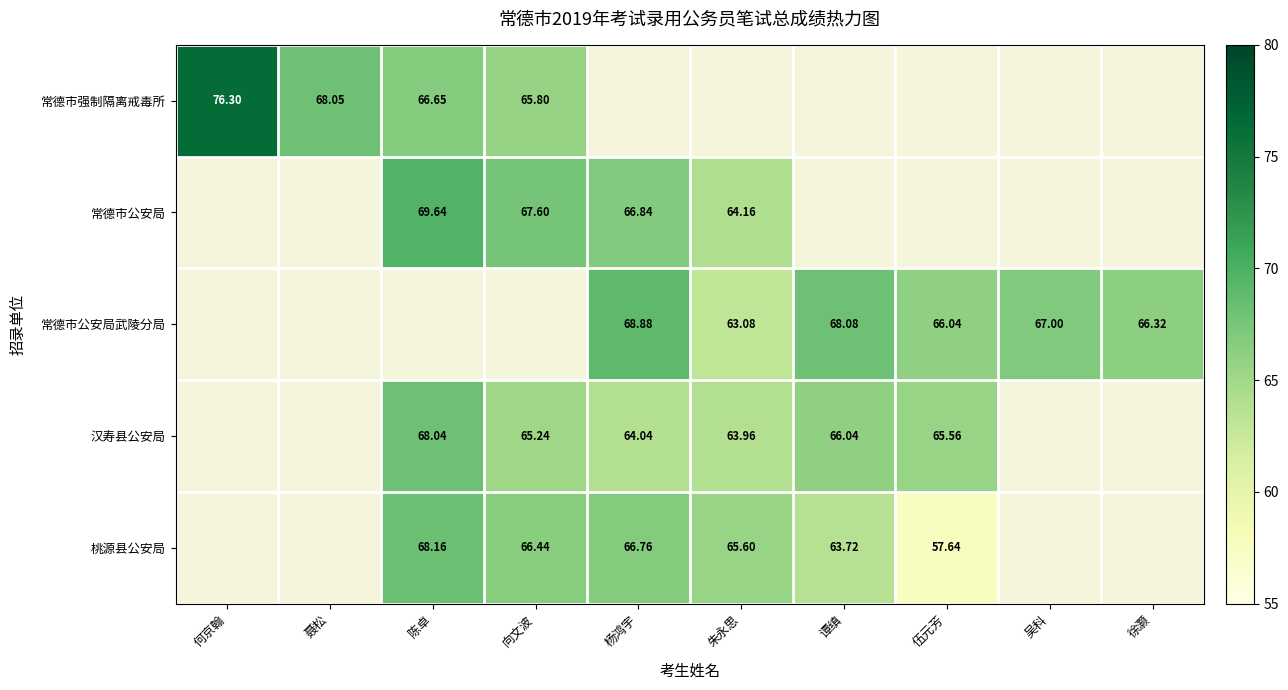

How many data points in 汉寿县公安局 are less than 65?

2